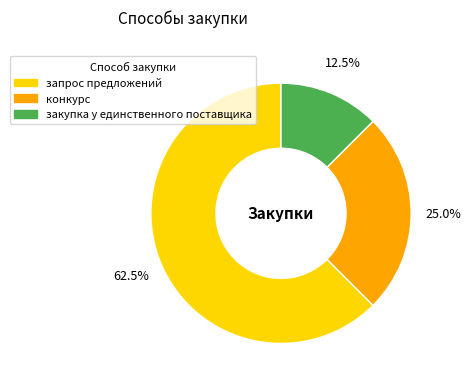

What portion of the pie excludes запрос предложений?

37.5%